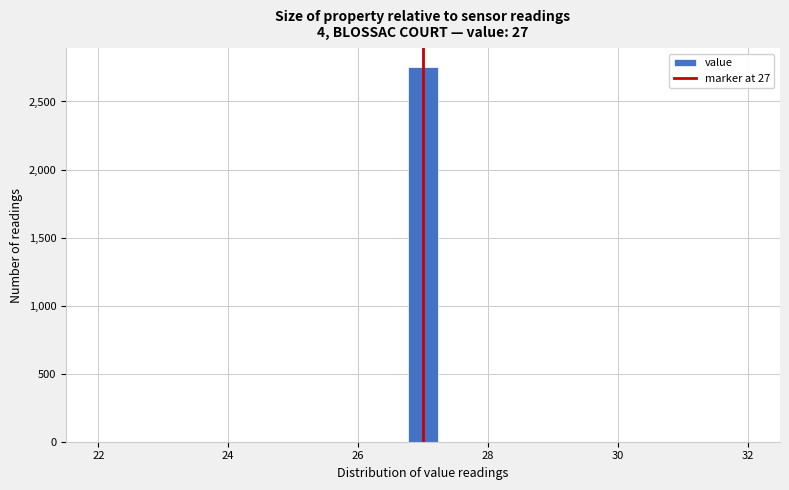

Read against the x-axis, roughly where is the centre of the tallest bar?

27.0